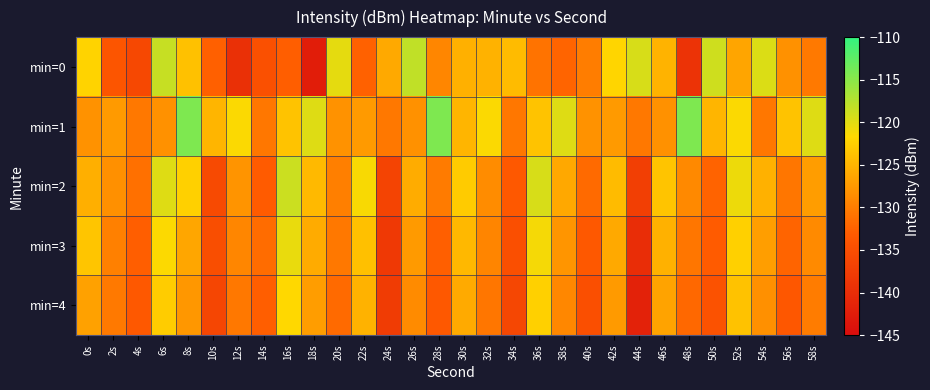

Reading left to right, what are all the values shown in this chart?

min=0: 0s=-122.2	2s=-134.0	4s=-135.8	6s=-118.4	8s=-123.8	10s=-132.7	12s=-139.6	14s=-134.7	16s=-132.8	18s=-142.4	20s=-120.2	22s=-132.5	24s=-126.1	26s=-118.1	28s=-129.2	30s=-125.3	32s=-125.1	34s=-124.4	36s=-131.0	38s=-132.2	40s=-130.0	42s=-122.0	44s=-119.4	46s=-125.0	48s=-139.0	50s=-118.9	52s=-126.4	54s=-119.6	56s=-128.2	58s=-130.3
min=1: 0s=-128.1	2s=-127.4	4s=-130.4	6s=-128.3	8s=-114.3	10s=-124.9	12s=-121.5	14s=-130.6	16s=-123.6	18s=-119.8	20s=-128.1	22s=-127.4	24s=-130.4	26s=-128.3	28s=-114.3	30s=-124.9	32s=-121.5	34s=-130.6	36s=-123.6	38s=-119.8	40s=-128.1	42s=-127.4	44s=-130.4	46s=-128.3	48s=-114.3	50s=-124.9	52s=-121.5	54s=-130.6	56s=-123.6	58s=-119.8
min=2: 0s=-125.5	2s=-128.3	4s=-131.2	6s=-119.8	8s=-122.4	10s=-135.6	12s=-127.9	14s=-133.1	16s=-118.7	18s=-124.5	20s=-129.8	22s=-121.3	24s=-136.4	26s=-125.7	28s=-130.2	30s=-122.9	32s=-128.6	34s=-133.5	36s=-119.4	38s=-126.1	40s=-131.8	42s=-124.3	44s=-137.2	46s=-123.6	48s=-128.9	50s=-132.4	52s=-120.7	54s=-125.3	56s=-130.6	58s=-127.1
min=3: 0s=-123.4	2s=-129.7	4s=-132.8	6s=-121.5	8s=-126.3	10s=-134.9	12s=-129.2	14s=-131.6	16s=-120.4	18s=-125.8	20s=-130.5	22s=-123.9	24s=-138.1	26s=-127.4	28s=-132.7	30s=-124.6	32s=-129.3	34s=-134.8	36s=-121.1	38s=-127.8	40s=-133.5	42s=-126.0	44s=-139.9	46s=-125.3	48s=-130.6	50s=-133.1	52s=-122.4	54s=-127.0	56s=-132.3	58s=-128.8
min=4: 0s=-126.7	2s=-130.4	4s=-133.5	6s=-122.8	8s=-127.6	10s=-136.2	12s=-130.5	14s=-132.9	16s=-121.7	18s=-127.1	20s=-131.8	22s=-125.2	24s=-137.7	26s=-128.7	28s=-133.4	30s=-125.9	32s=-130.6	34s=-136.1	36s=-122.4	38s=-129.1	40s=-134.8	42s=-127.3	44s=-141.6	46s=-126.6	48s=-131.9	50s=-134.4	52s=-123.7	54s=-128.3	56s=-133.6	58s=-130.1